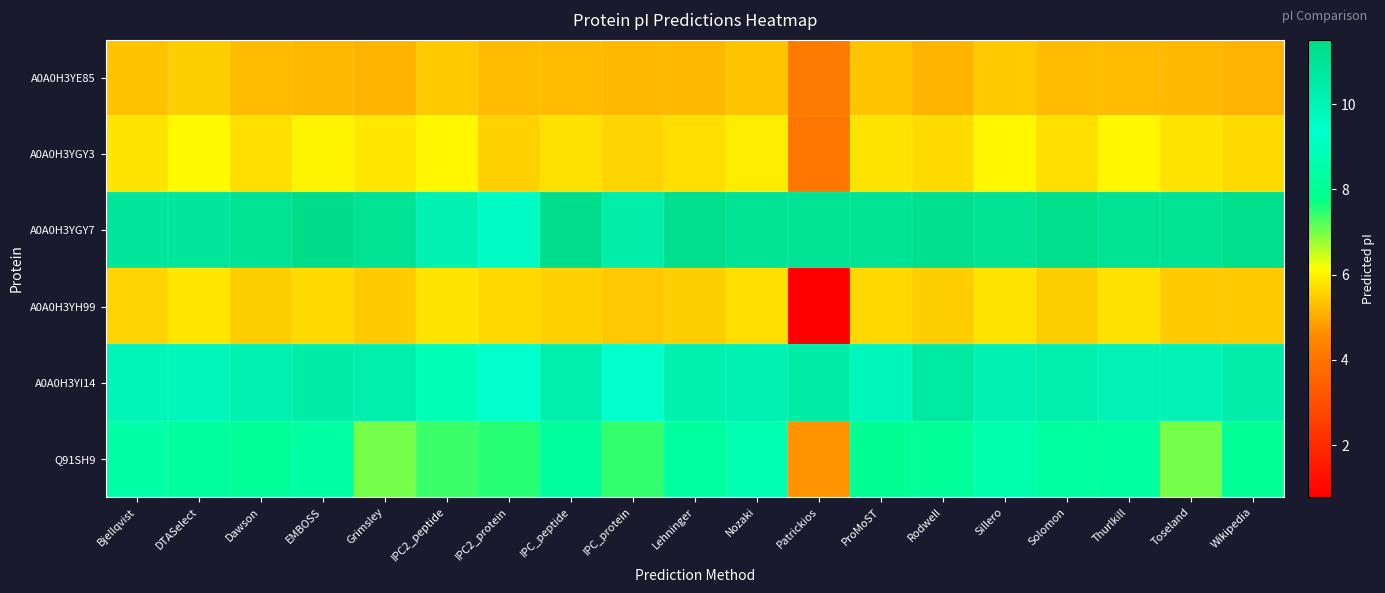

Which series has the largest range (max minus min)?

A0A0H3YH99